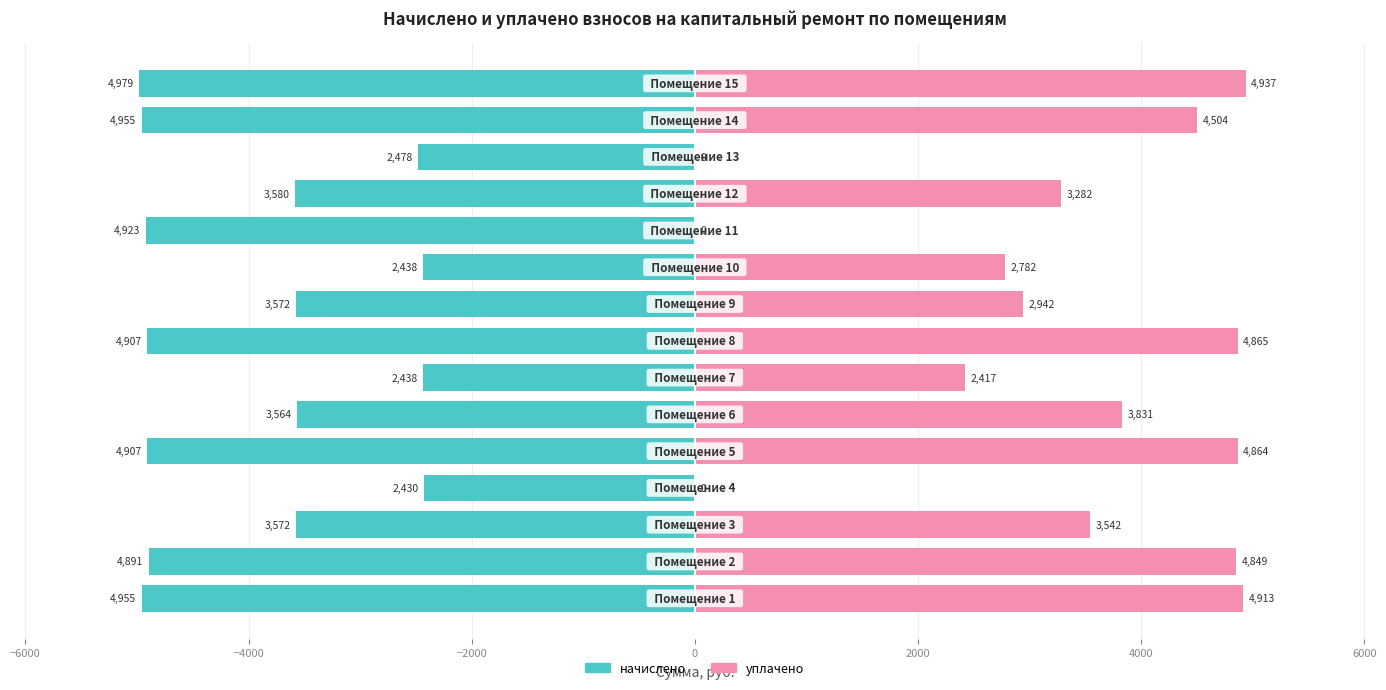

What is the sum of all уплачено values?

47728.0